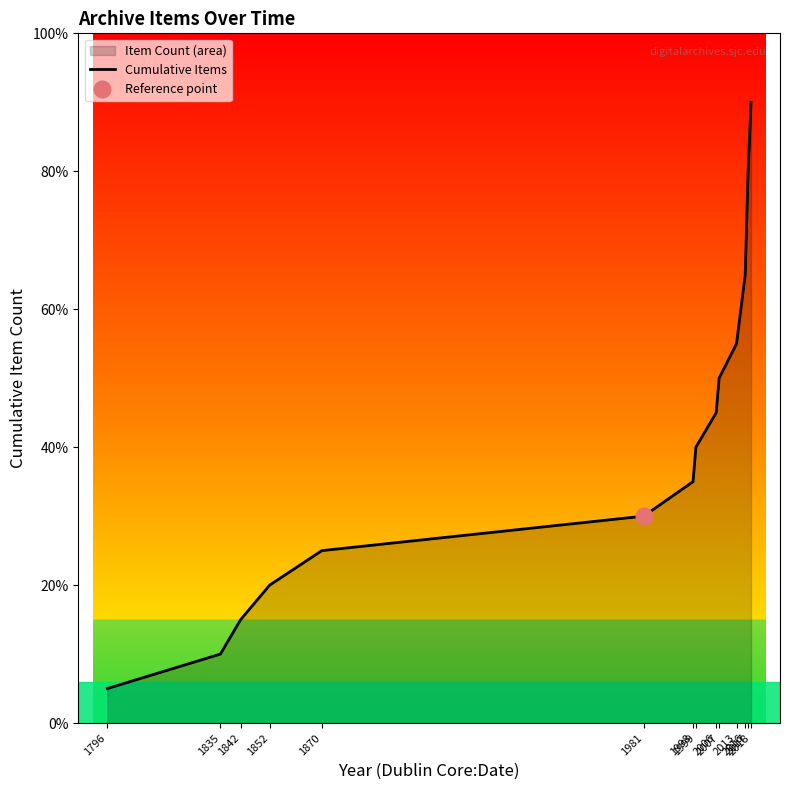

True or false: there are more than 0 points higher than both neighbors.

False